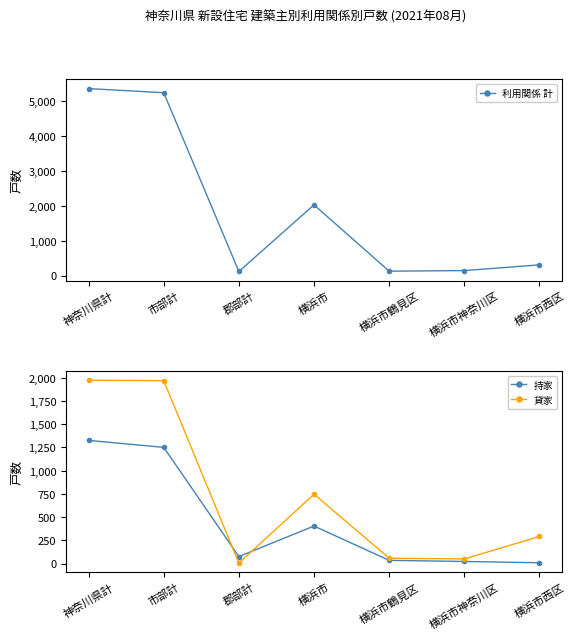

The value of 持家 at 横浜市 is 102. True or false?

False